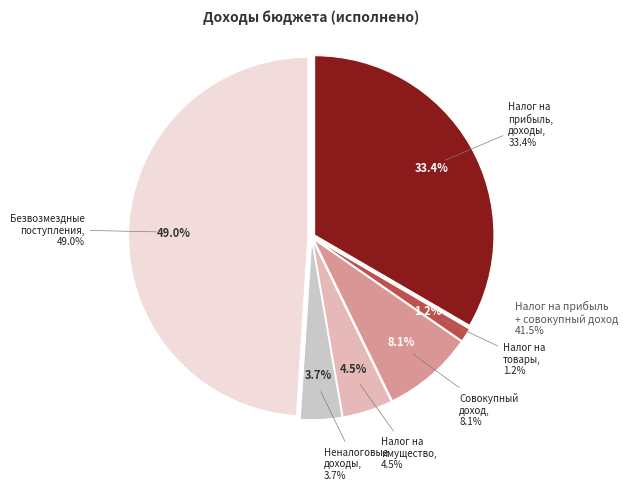

What percentage is NOT represented by БЕЗВОЗМЕЗДНЫЕ ПОСТУПЛЕНИЯ?

51.0%